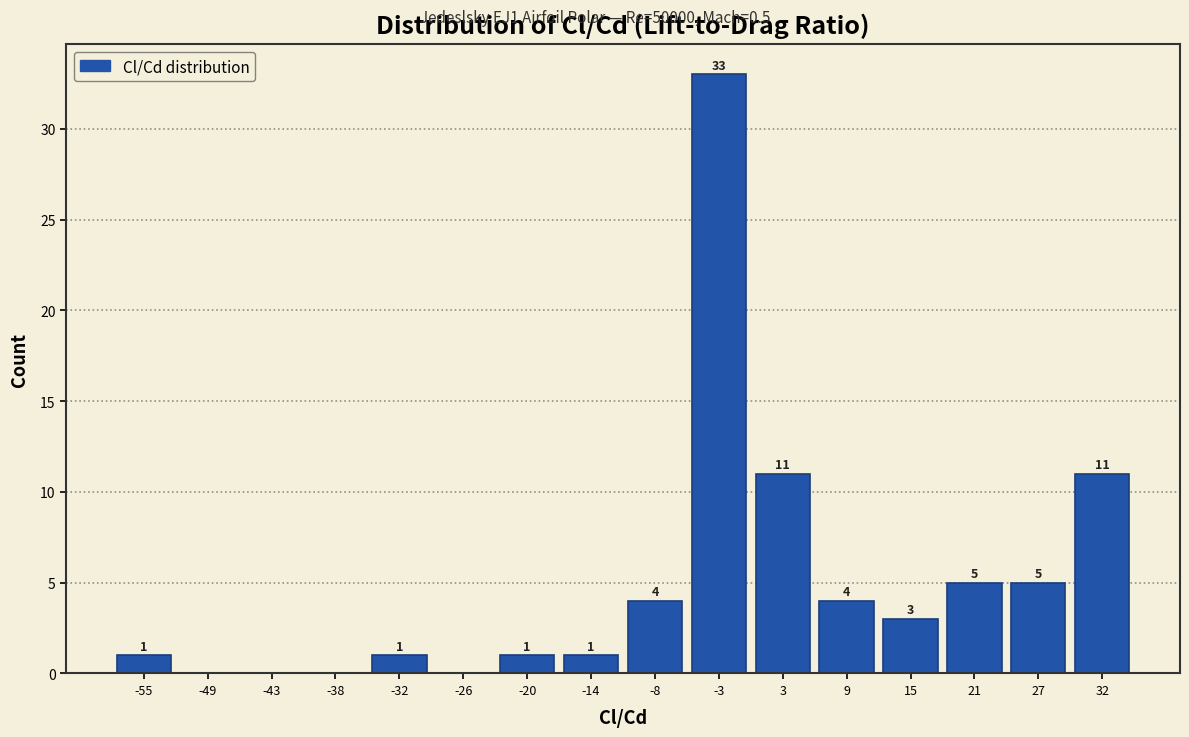

Which range on the x-axis has the tallest bar?

-5 to 0